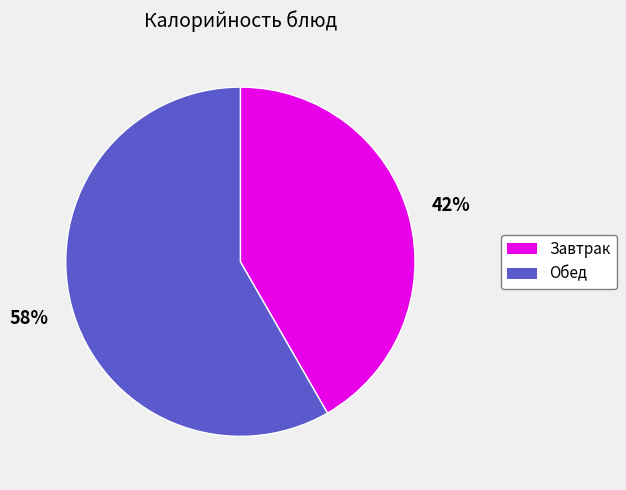

Is there a majority slice in this chart?

Yes